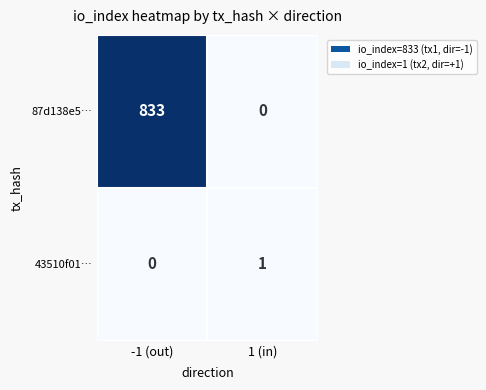

Between -1 (out) and 1 (in), which series saw the biggest shift?

87d138e5…